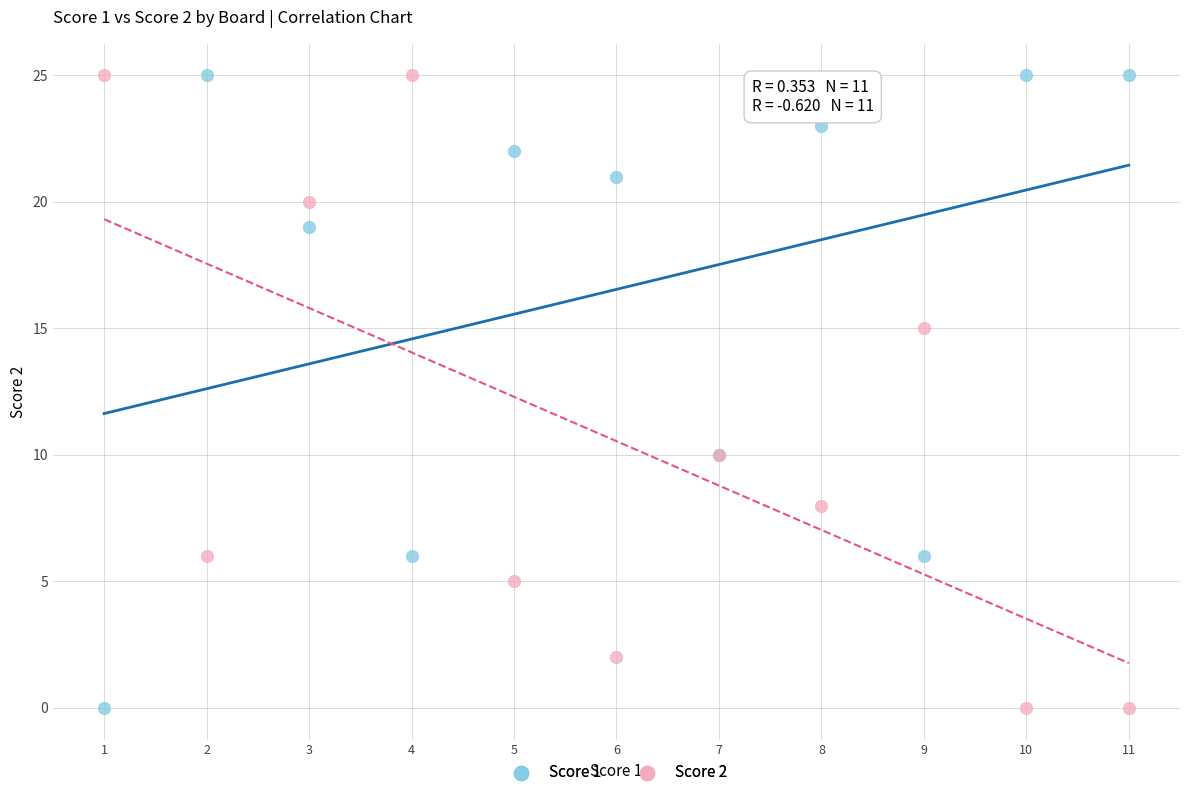

What is the X range (max minus min) for the scatter plot?

10